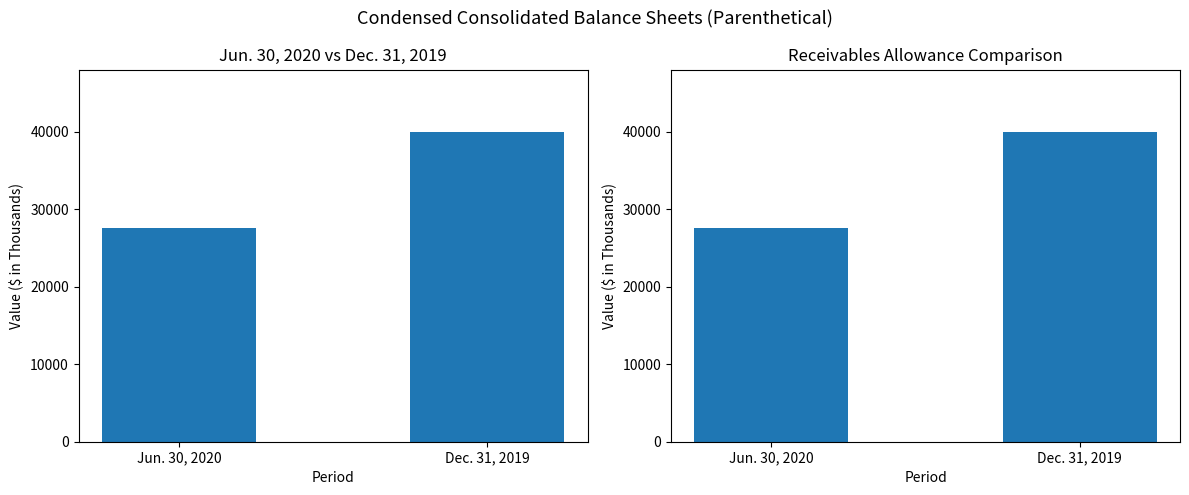

What is the approximate value at Jun. 30, 2020, to the nearest 10?

27580